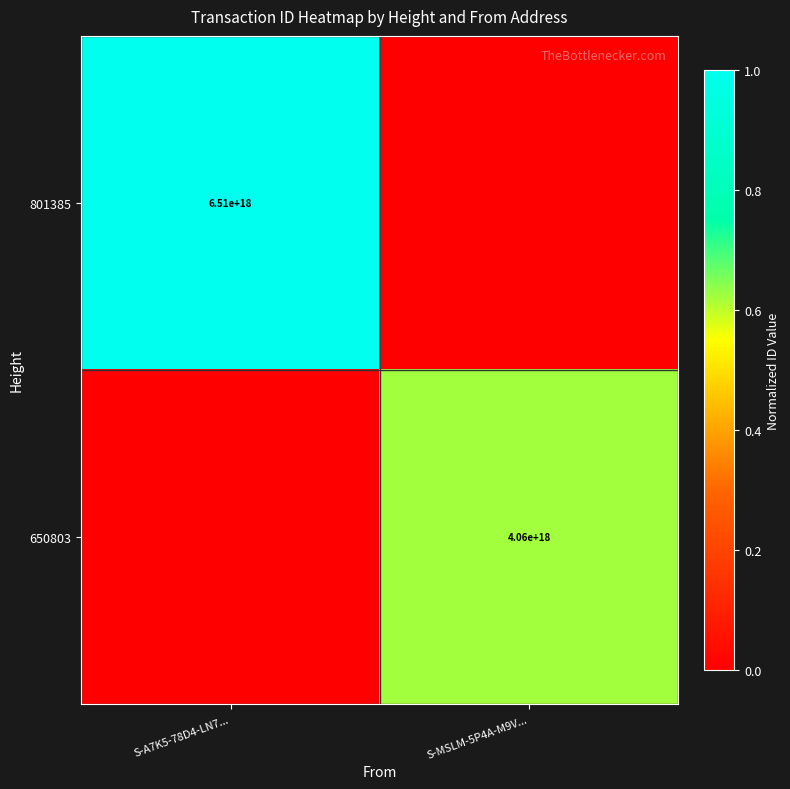

Is the value of 801385 at S-A7K5-78D4-LN7... greater than the value of 650803 at S-MSLM-5P4A-M9V...?

Yes